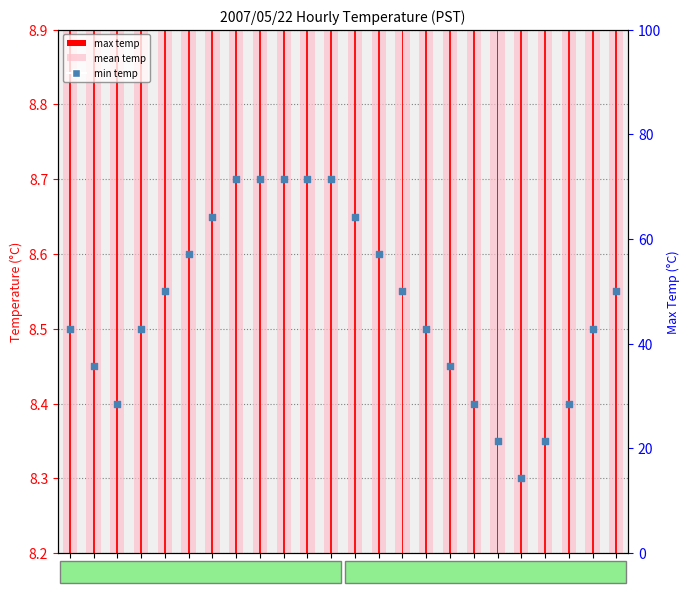

Which series contains the highest Y value?

mean temp